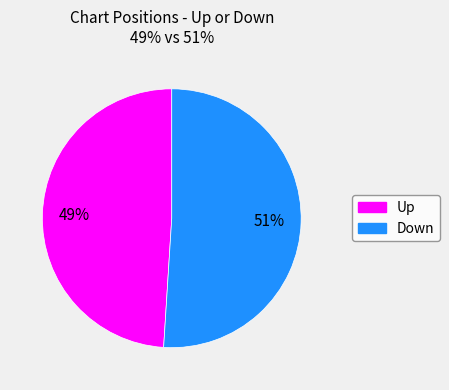

Is there any slice that represents more than half of the pie?

Yes